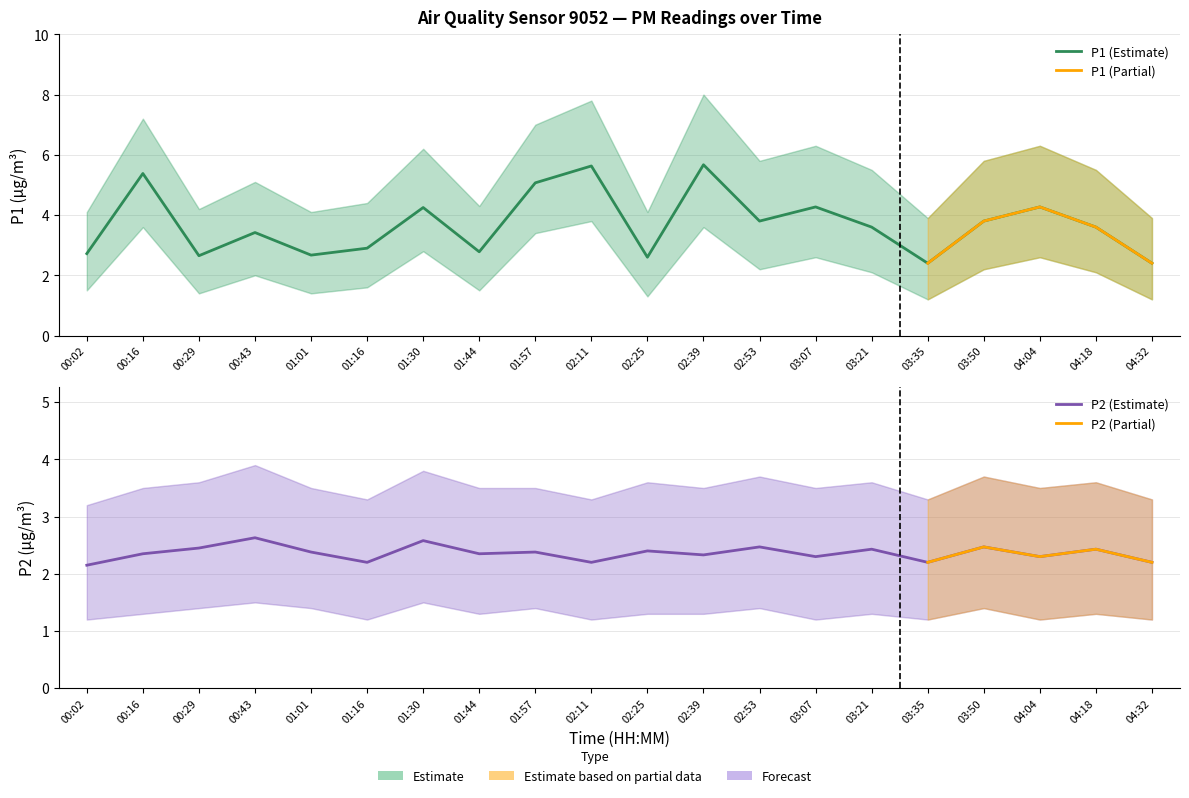

Rank the series by their maximum value, from lowest to highest.

P2_lower, P2, P1_lower, P2_upper, P1, P1_upper